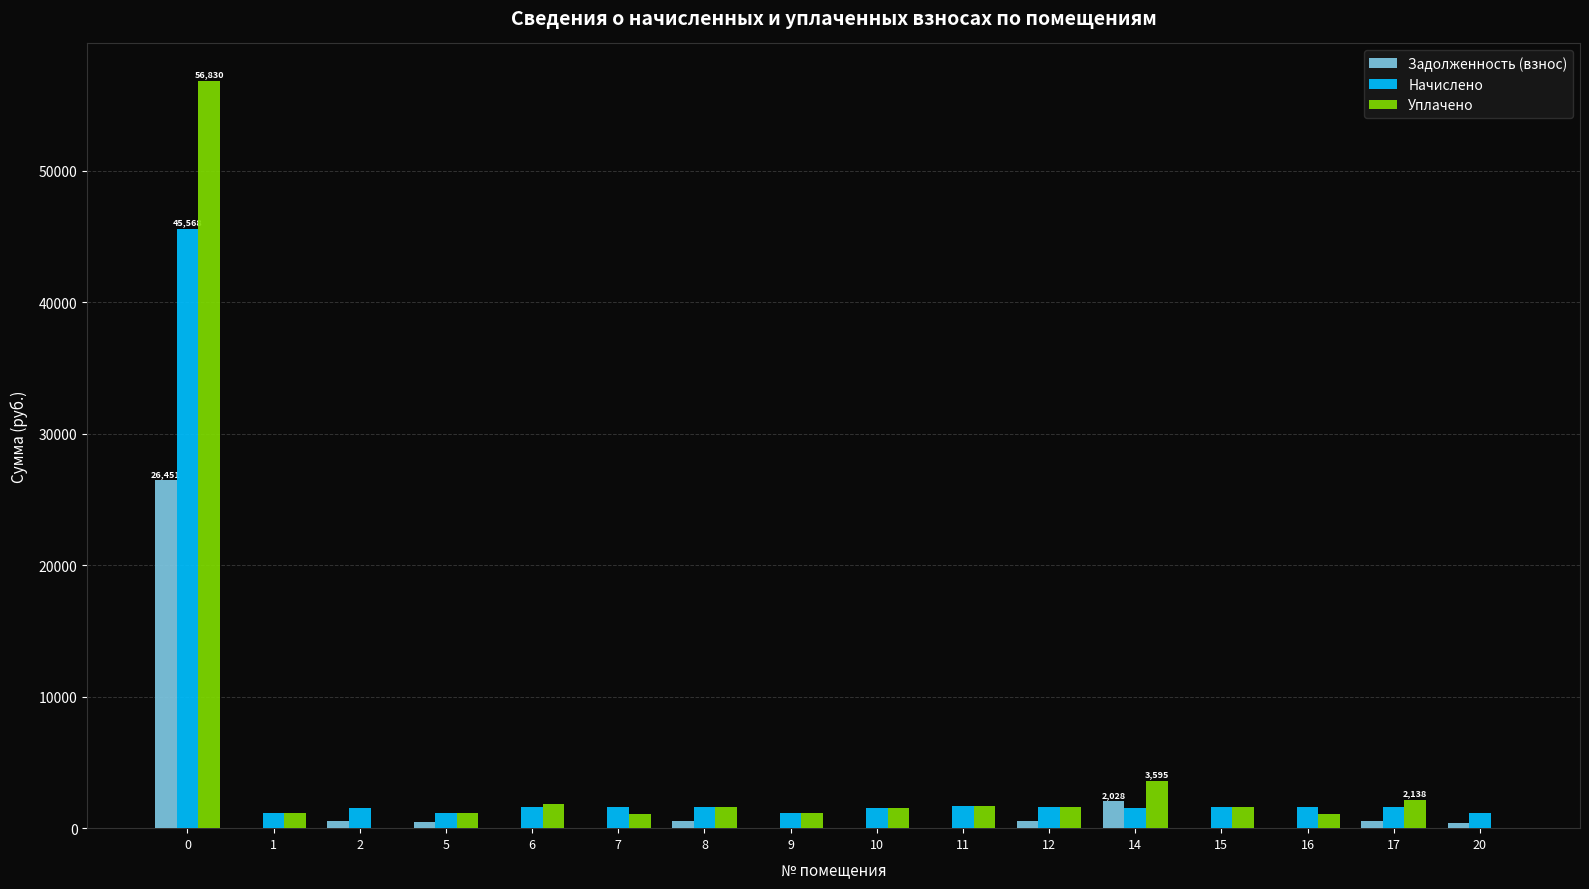

What is the sum of the Задолженность (взнос) values at 12 and 15?

527.2